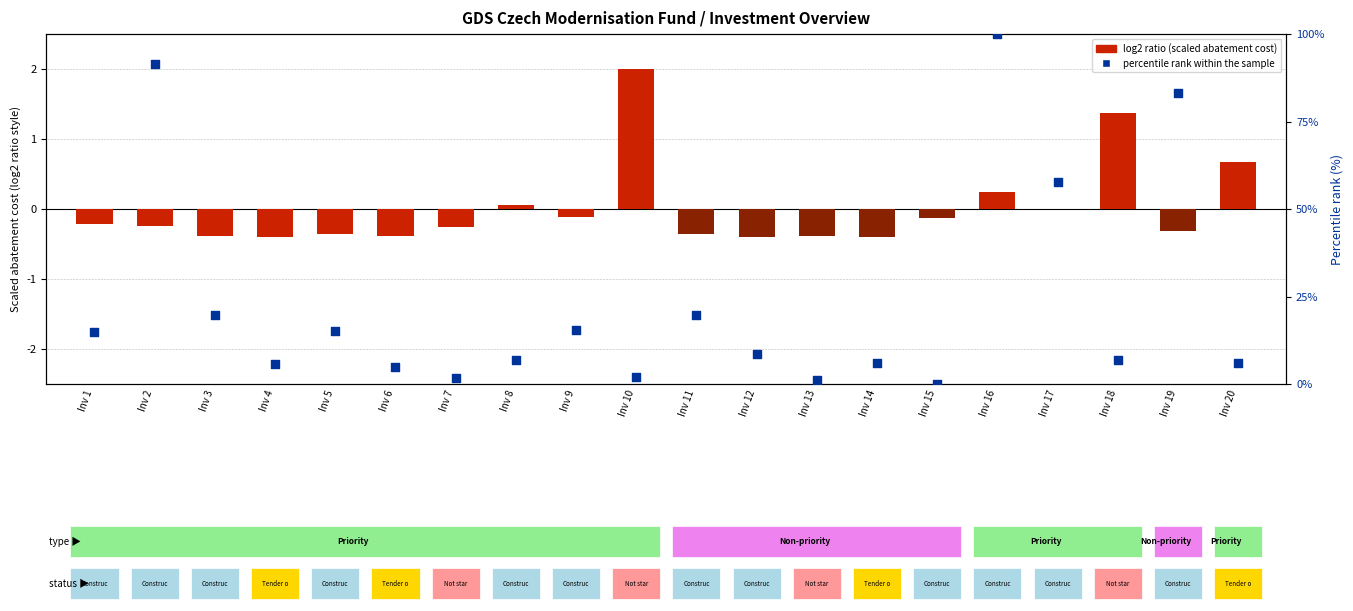

Is the value of percentile rank within the sample at Inv 4 greater than the value of log2 ratio (abatement cost scaled) at Inv 5?

Yes